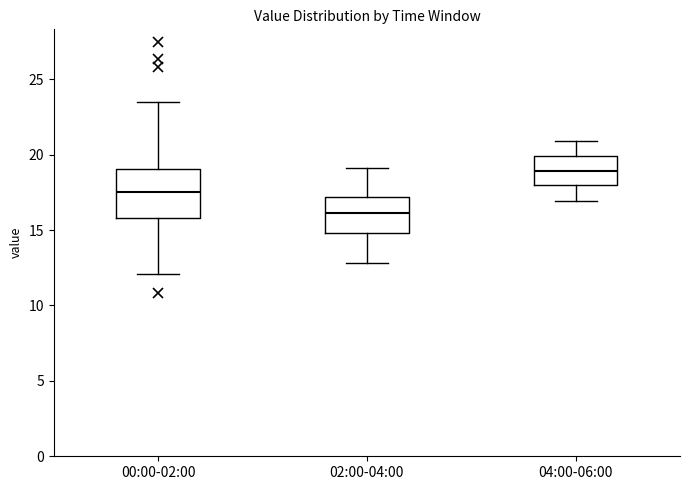

Reading left to right, transcribe this box plot: for each box, give where its median line is, the range the box spans, and where its two whiskers end, as read against the y-axis. The values are not printed on the chart, so give them approximately, as read against the axis.

00:00-02:00: median 17.5, box 16.0 to 19.0, whiskers 12.0 to 23.5
02:00-04:00: median 16.0, box 15.0 to 17.0, whiskers 13.0 to 19.0
04:00-06:00: median 19.0, box 18.0 to 20.0, whiskers 17.0 to 21.0